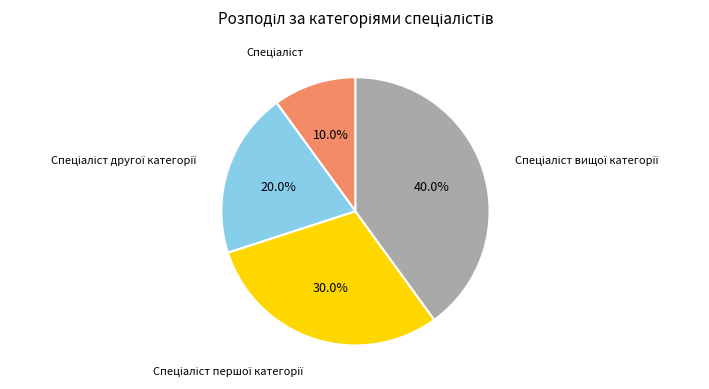

Is there any slice that represents more than half of the pie?

No